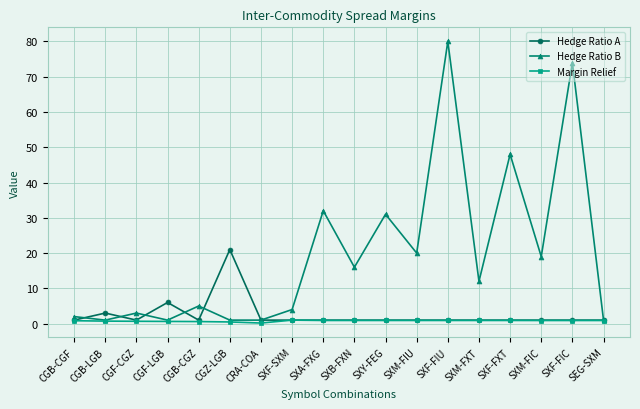

At which category does Hedge Ratio A reach its first local valley?

CGF-CGZ